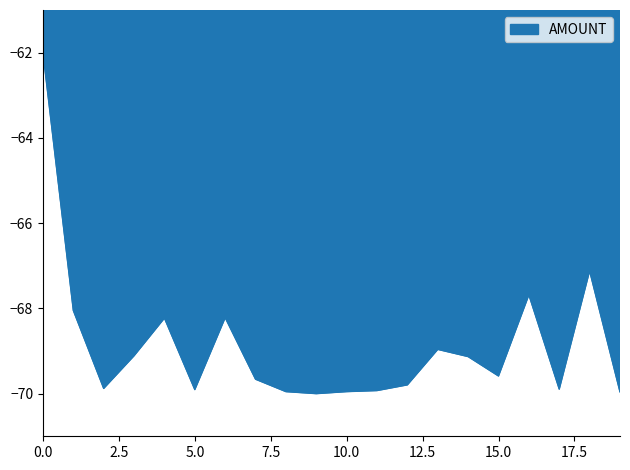

What is the smallest value displayed?

-70.0